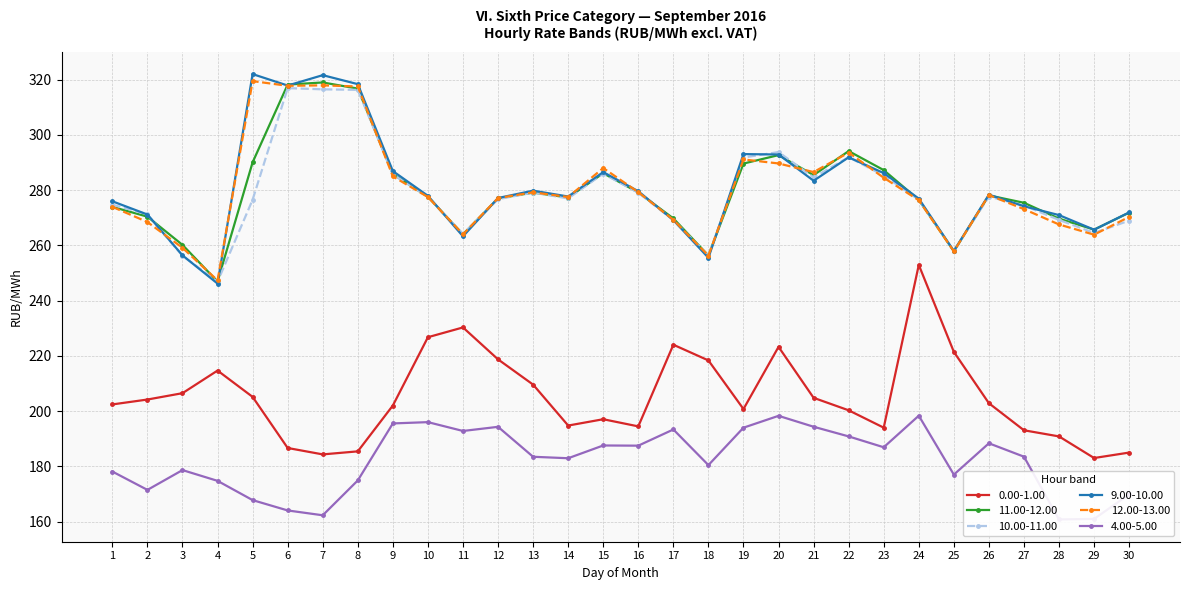

How many values in the 10.00-11.00 series are below 277?

15